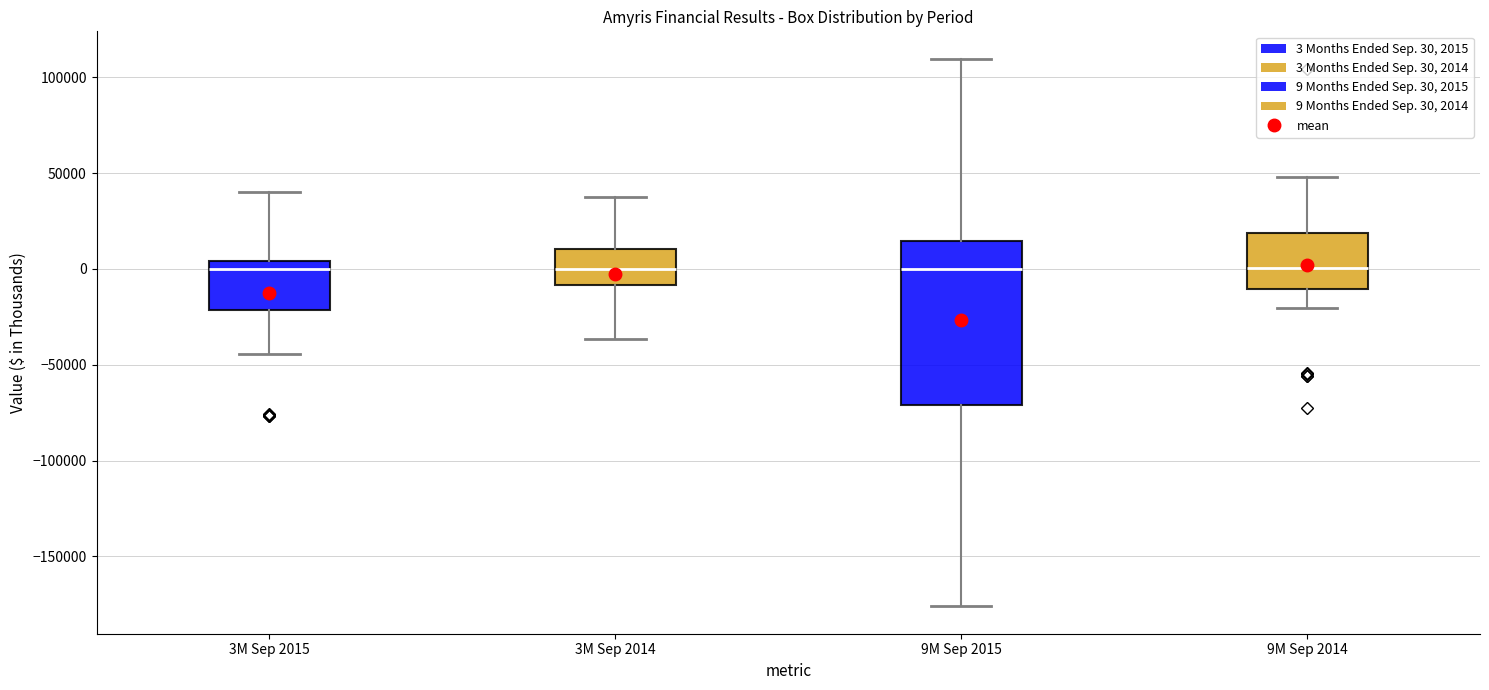

Reading left to right, read every box against the y-axis: the position of its median line, the range the box covers, and the ends of its whiskers. The values are not printed on the chart, so give them approximately, as read against the axis.

3M Sep 2015: median 0, box -20000 to 5000, whiskers -45000 to 40000
3M Sep 2014: median 0, box -10000 to 10000, whiskers -35000 to 40000
9M Sep 2015: median 0, box -70000 to 15000, whiskers -175000 to 110000
9M Sep 2014: median 0, box -10000 to 20000, whiskers -20000 to 50000